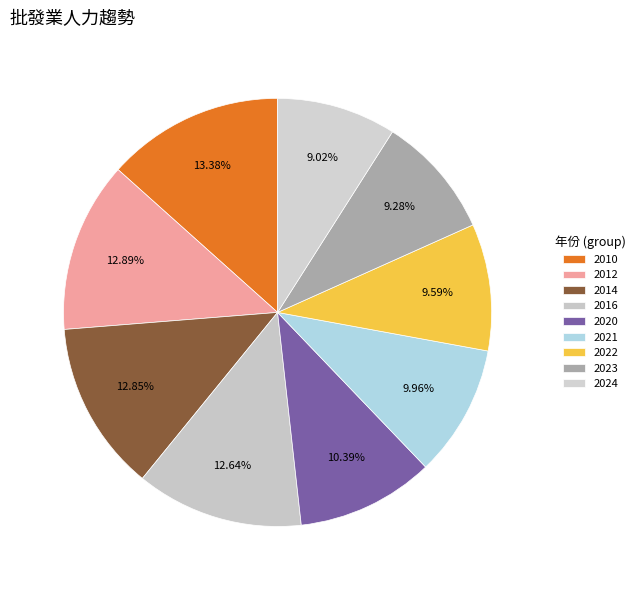

To the nearest percent, what is the difference between the largest and smallest slice percentages?

4%